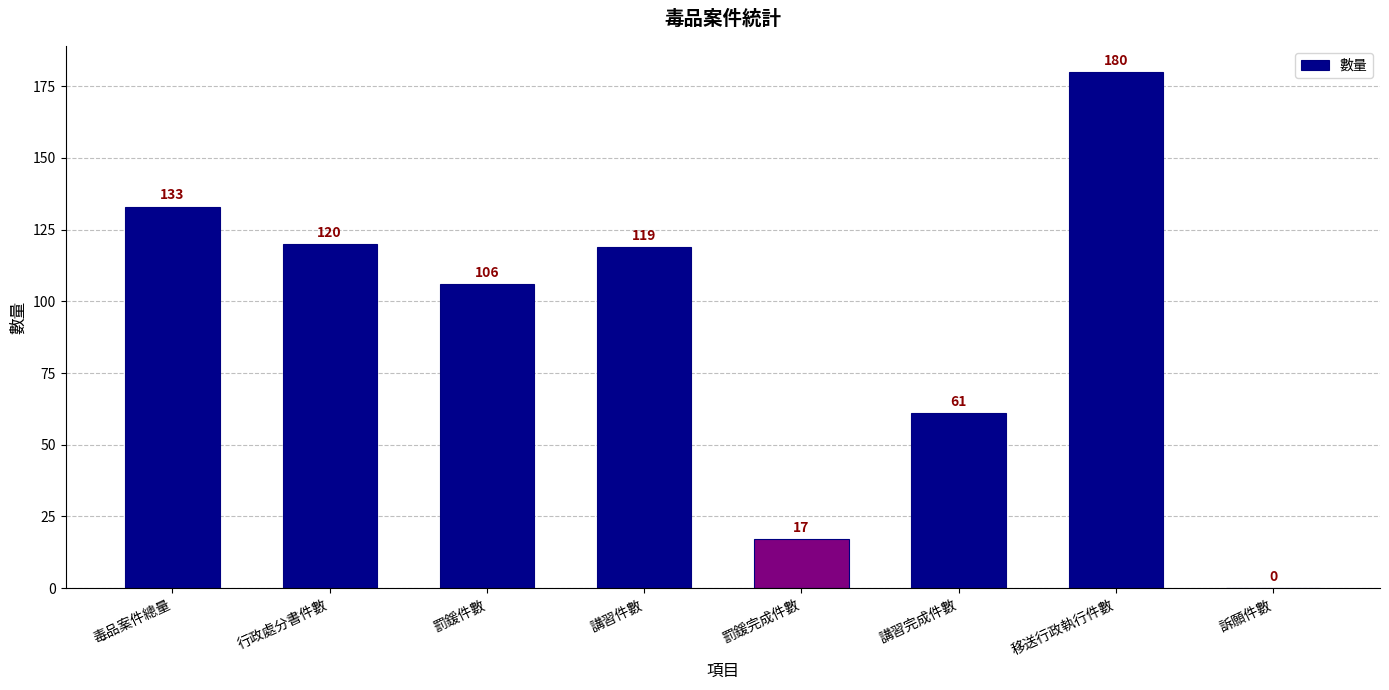

How many values are above zero?

7